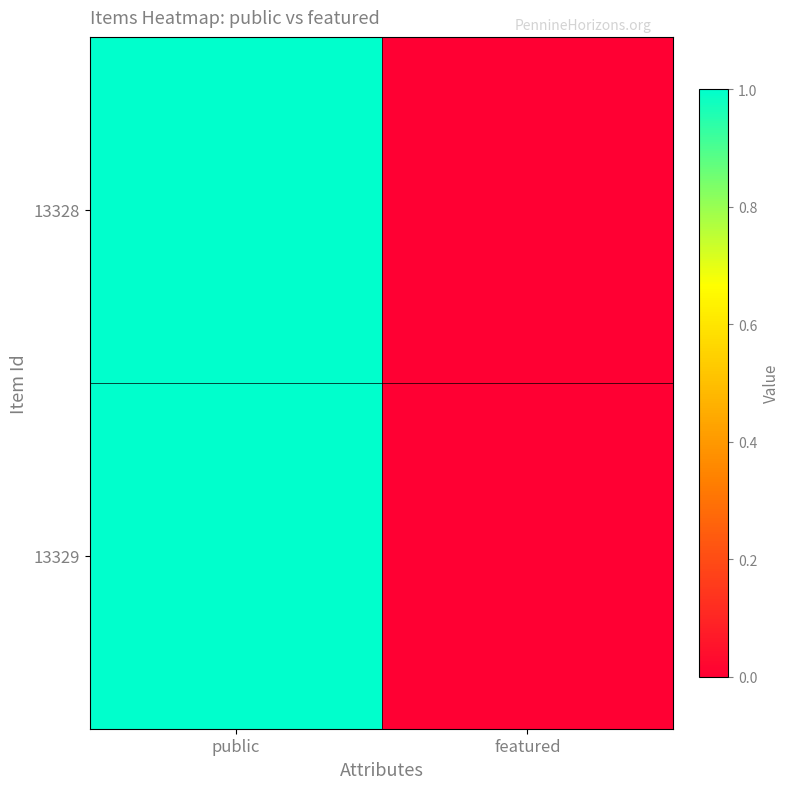

Which label corresponds to the largest value in the chart?

public